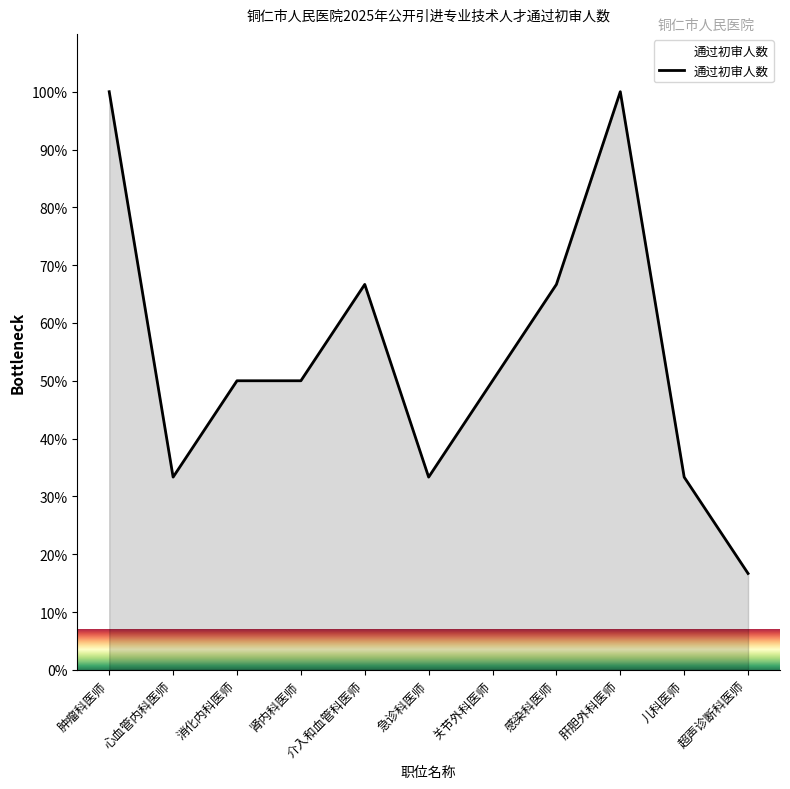

What position from the right is 肝胆外科医师?

3